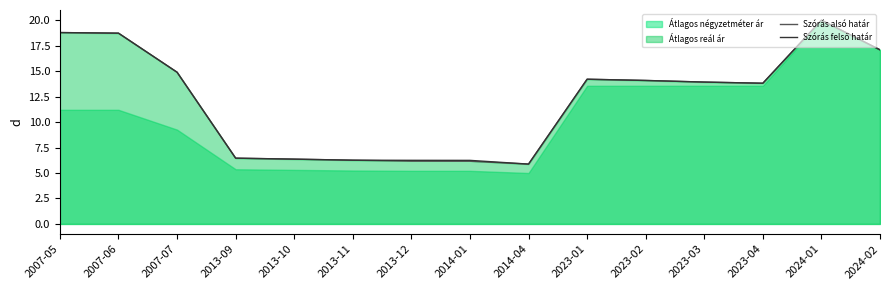

The value of Szórás alsó határ at 2023-03 is 13.9. True or false?

True